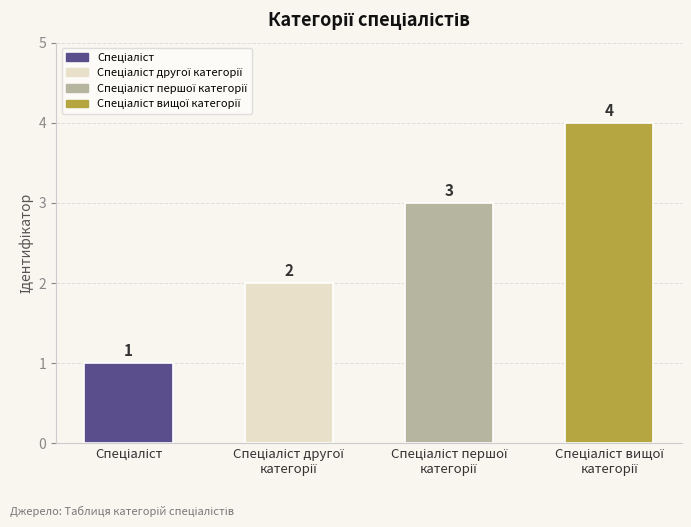

What is the sum of all values?

10